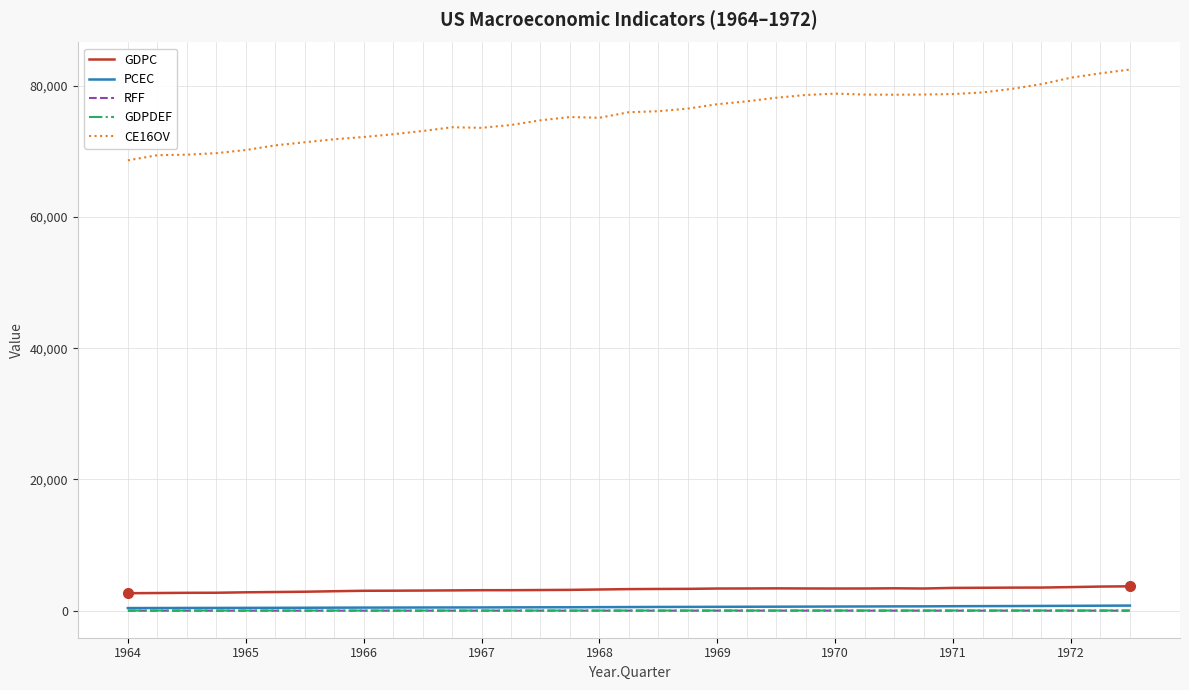

Which series has the largest total across all categories?

CE16OV